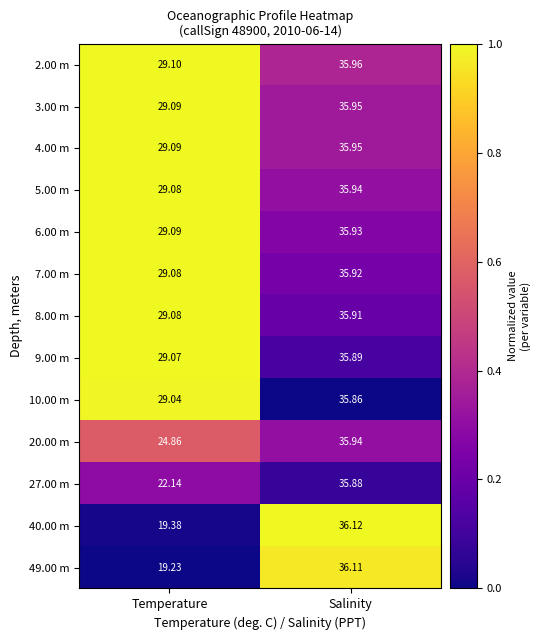

Count the number of data series in this chart.

13